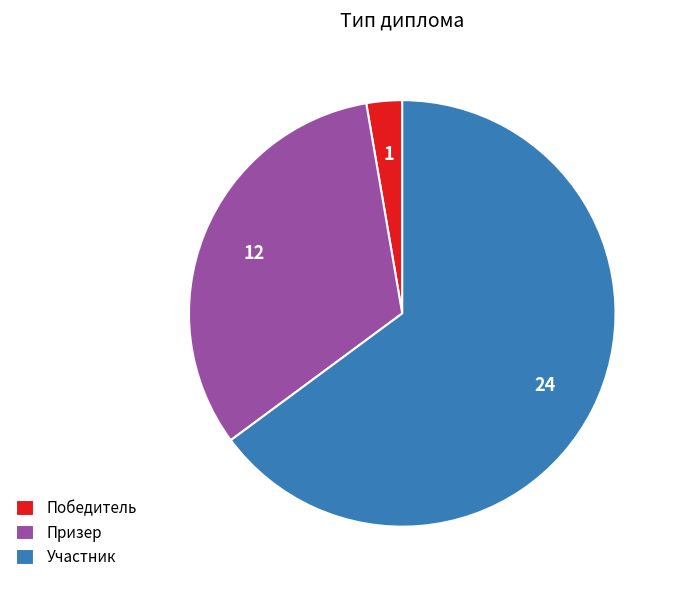

How many segments does this pie chart have?

3